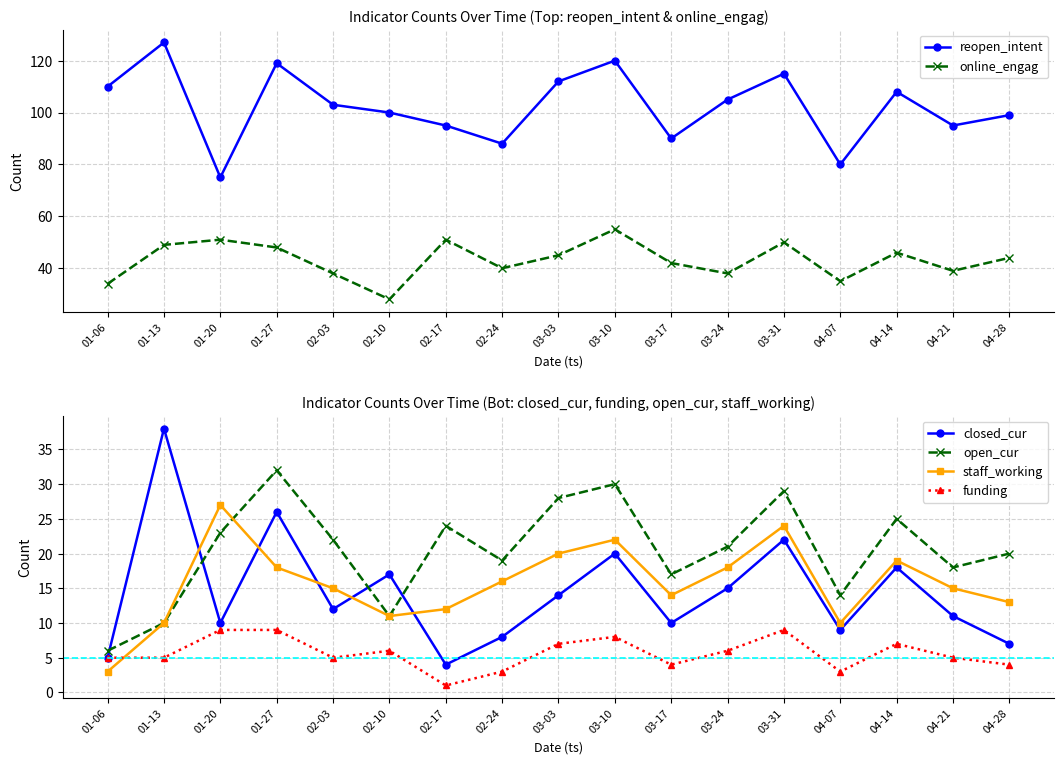

What position from the left is 03-10?

10